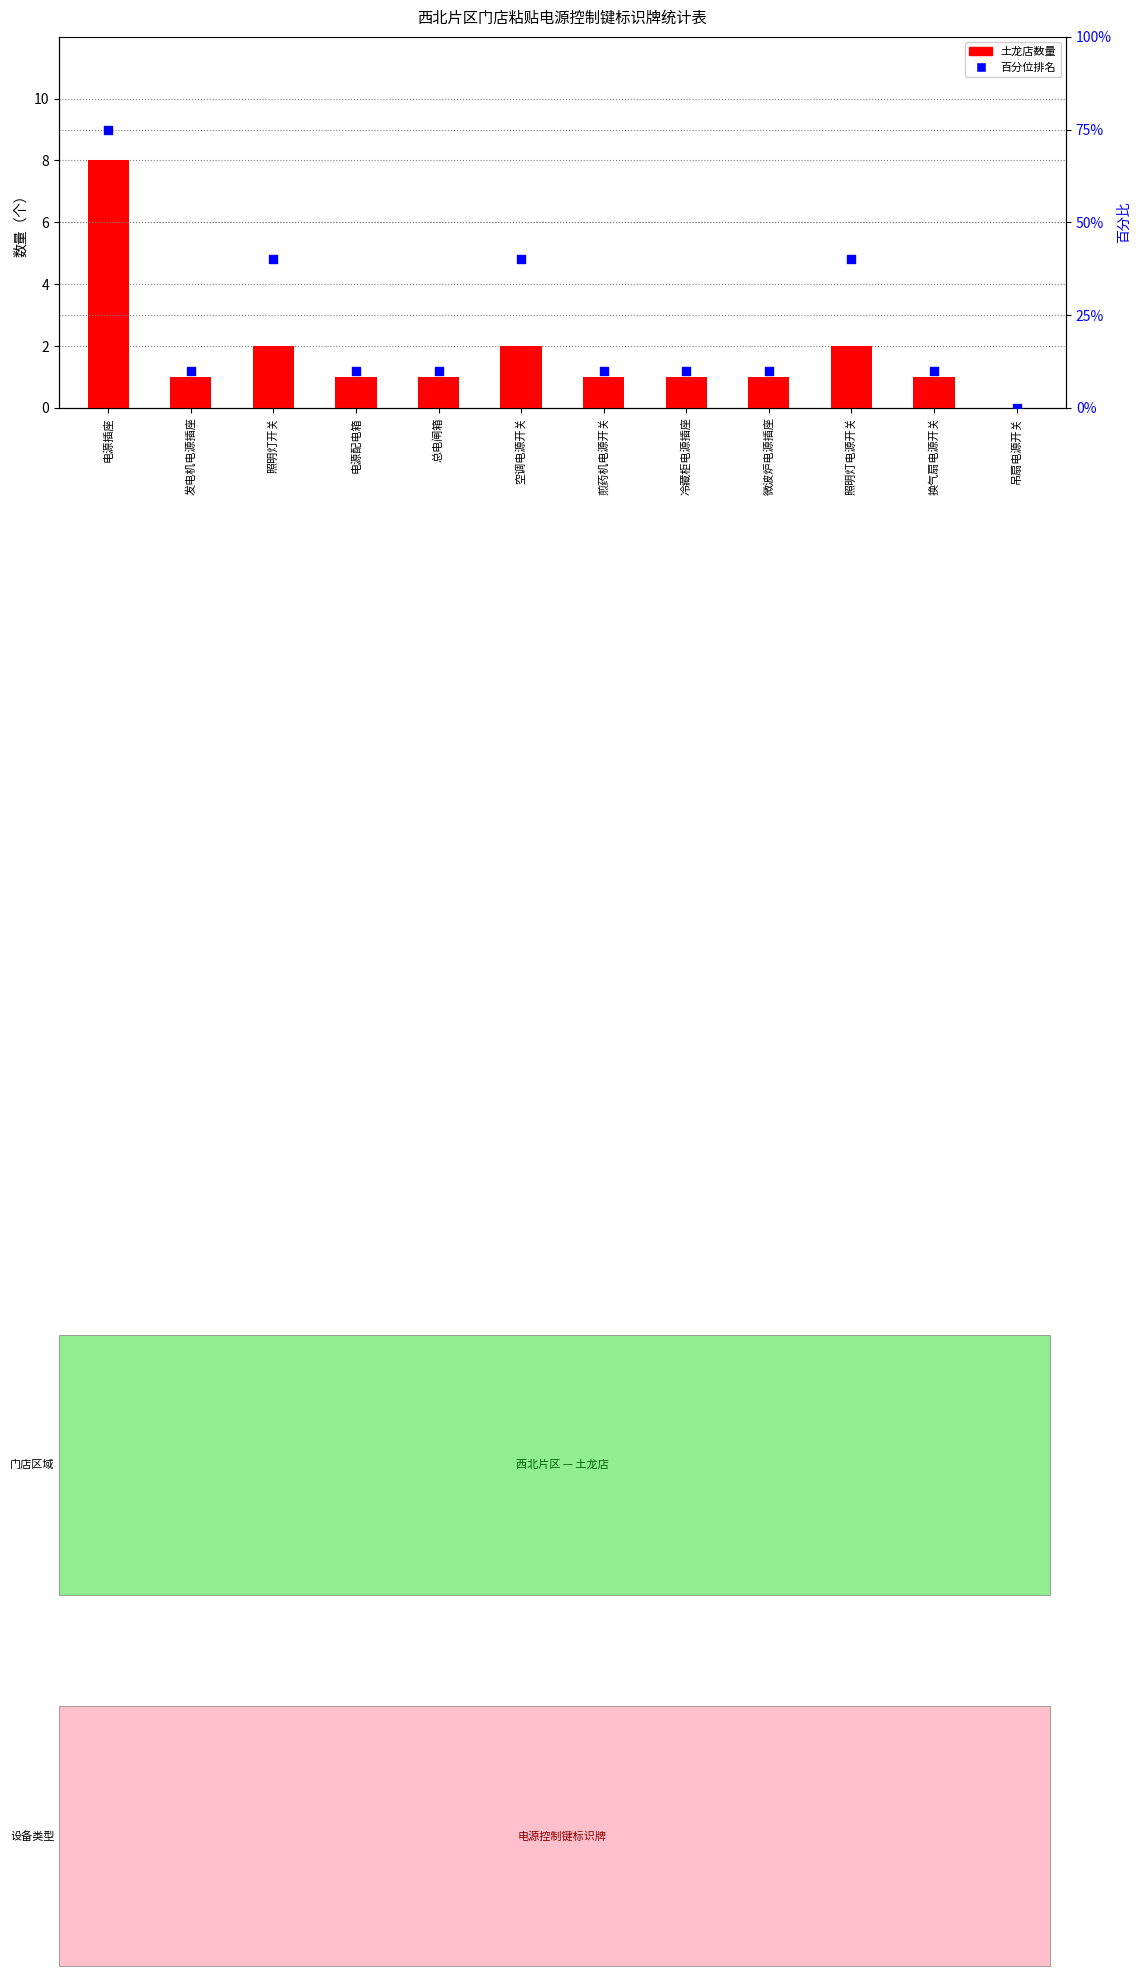

What are all the series names shown in the legend?

土龙店数量, 百分位排名